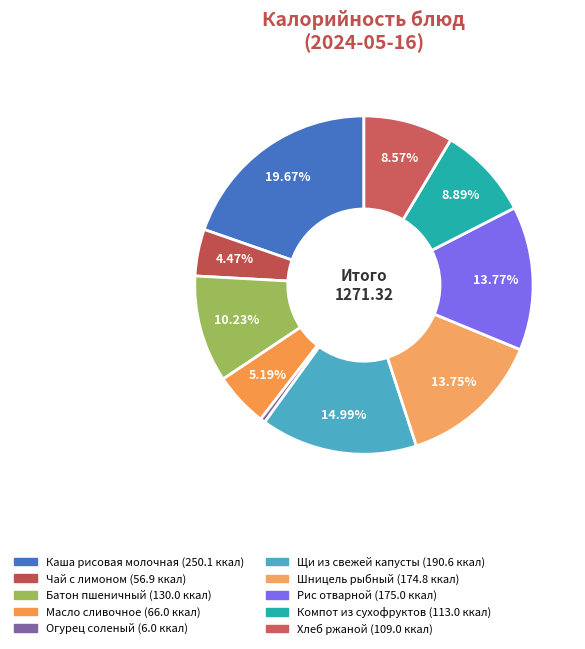

What percentage is the Щи из свежей капусты slice, to the nearest percent?

15%